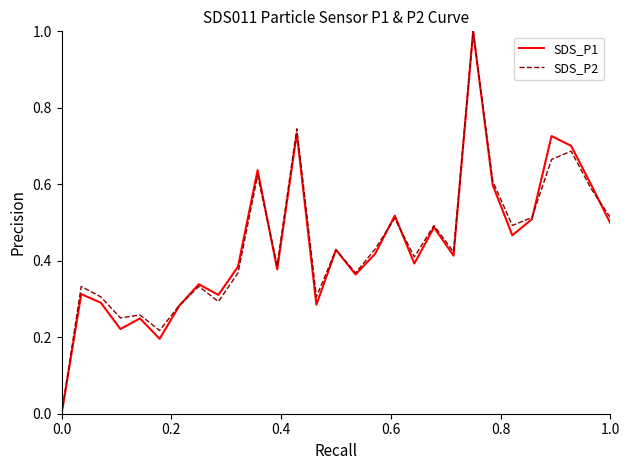

What is the maximum value for SDS_P1?

1.0